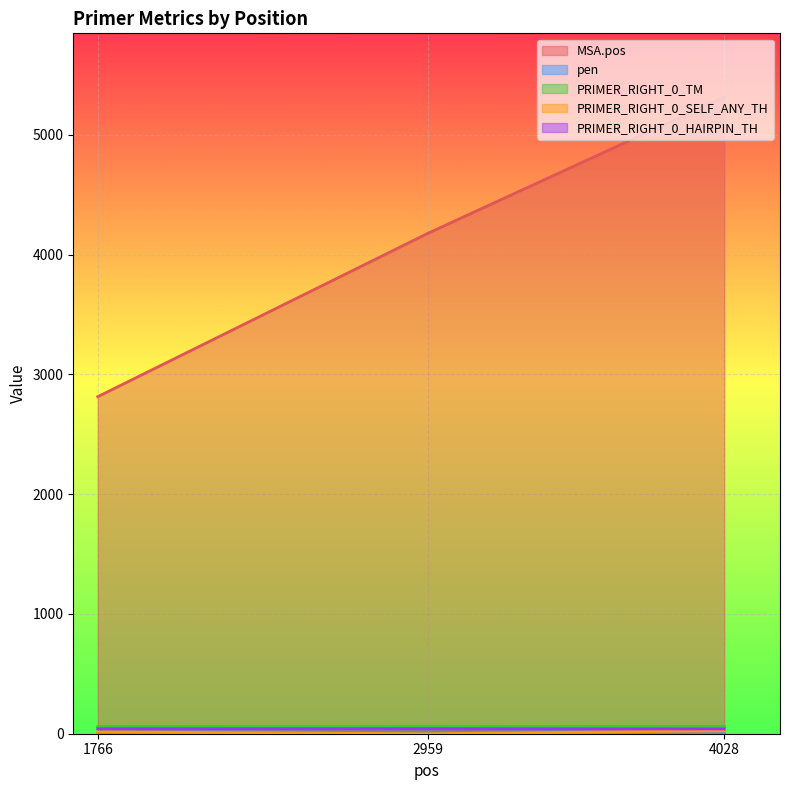

How many PRIMER_RIGHT_0_HAIRPIN_TH values are between 39 and 42?

2